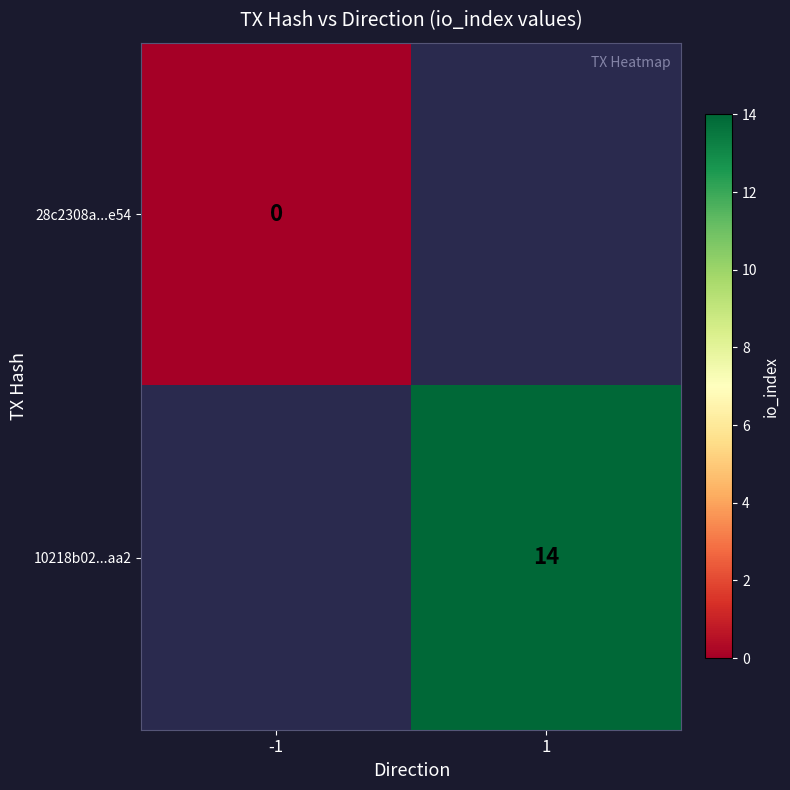

Count the number of categories in the chart.

2